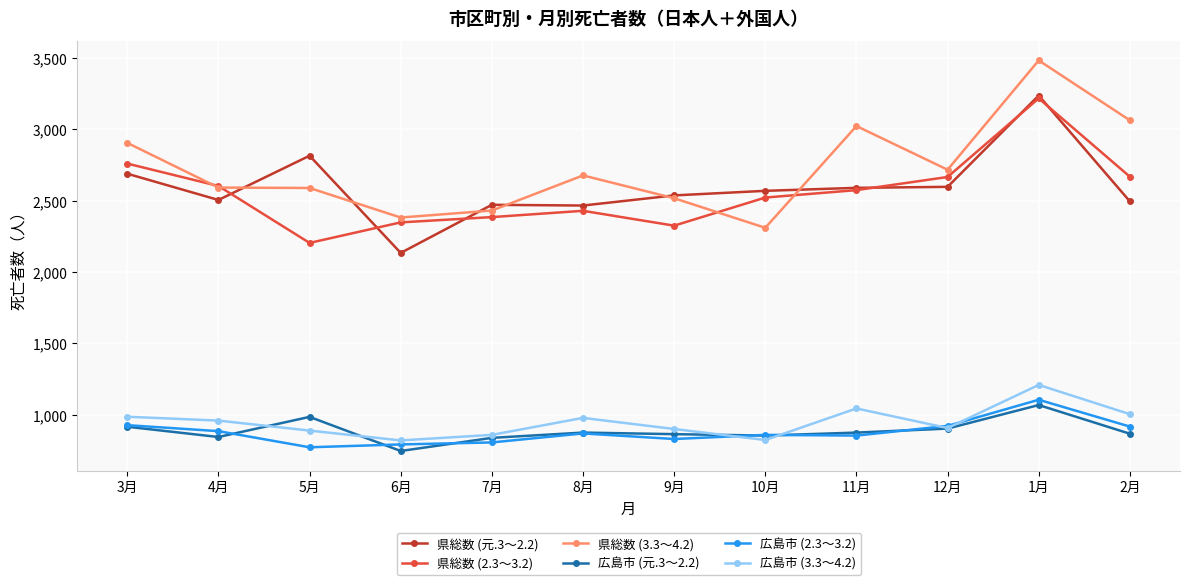

How many series are shown in this chart?

6